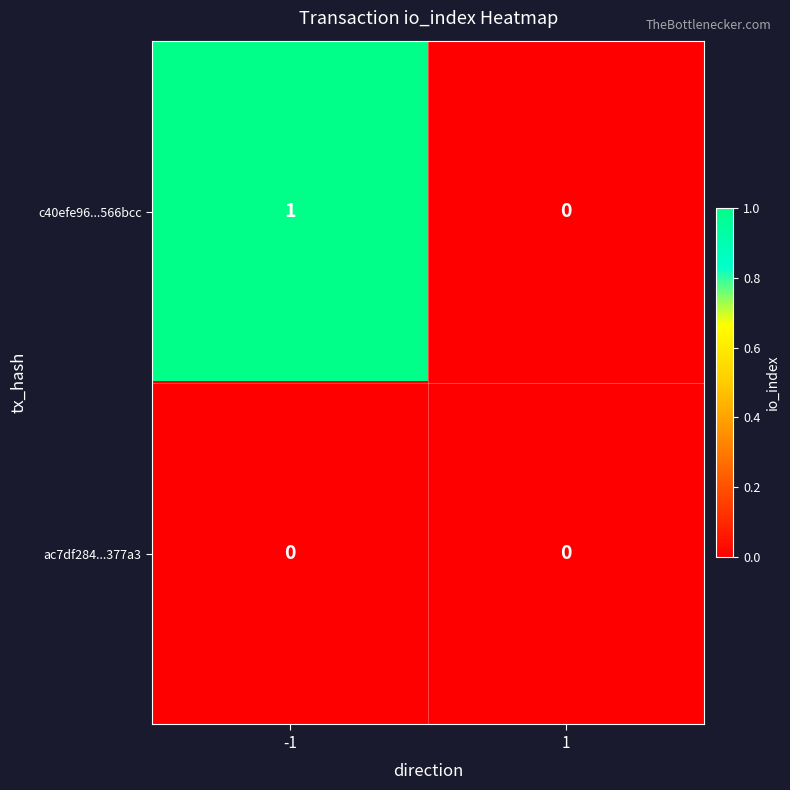

Reading left to right, what are all the values shown in this chart?

c40efe96...566bcc: 1	0
ac7df284...377a3: 0	0